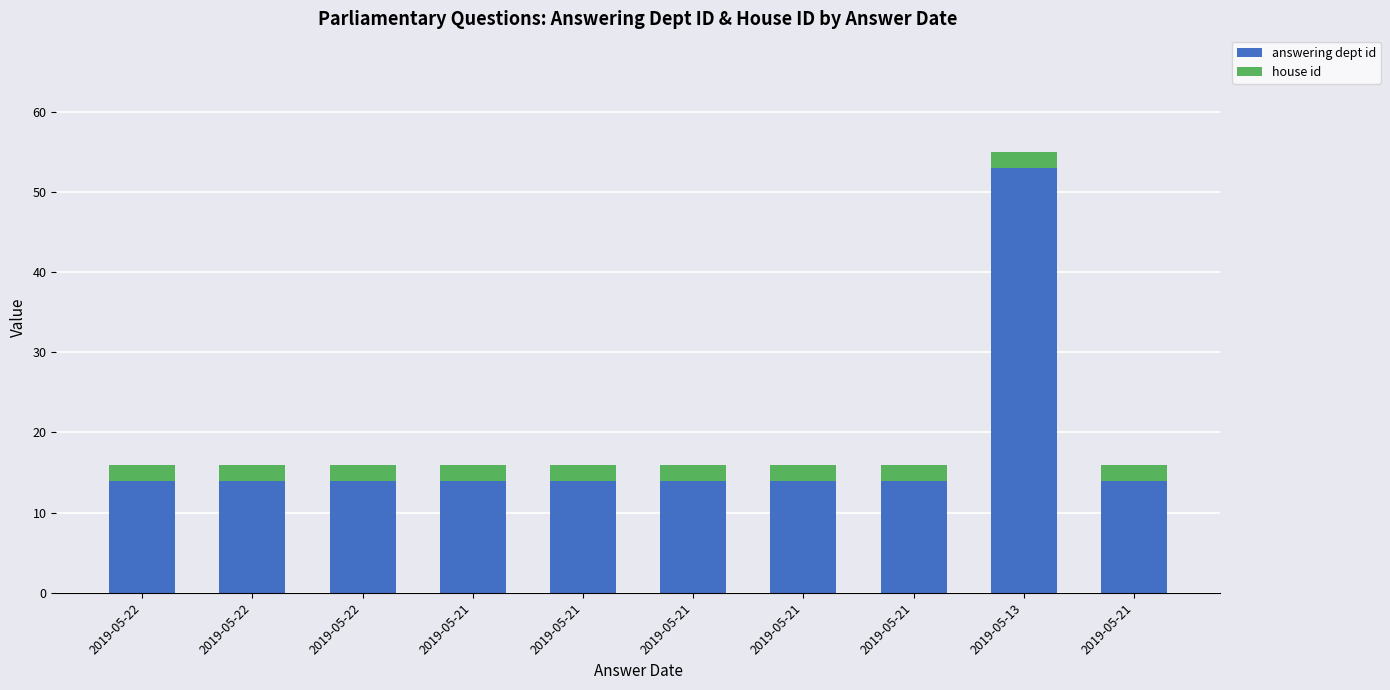

Count the number of categories in the chart.

10